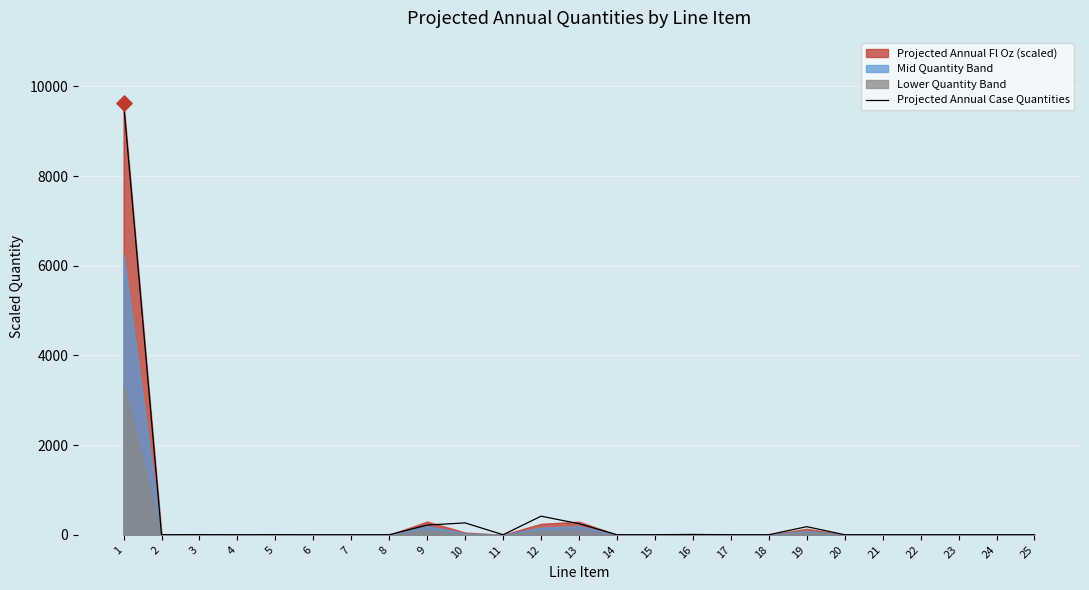

What is the change in value from 13 to 19?

-66.0